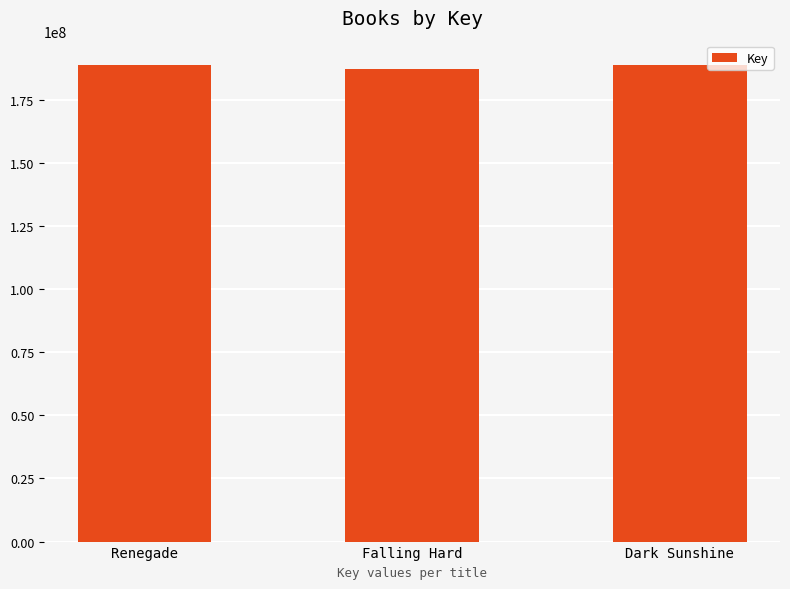

True or false: the data shows 187074797 at Falling Hard.

True